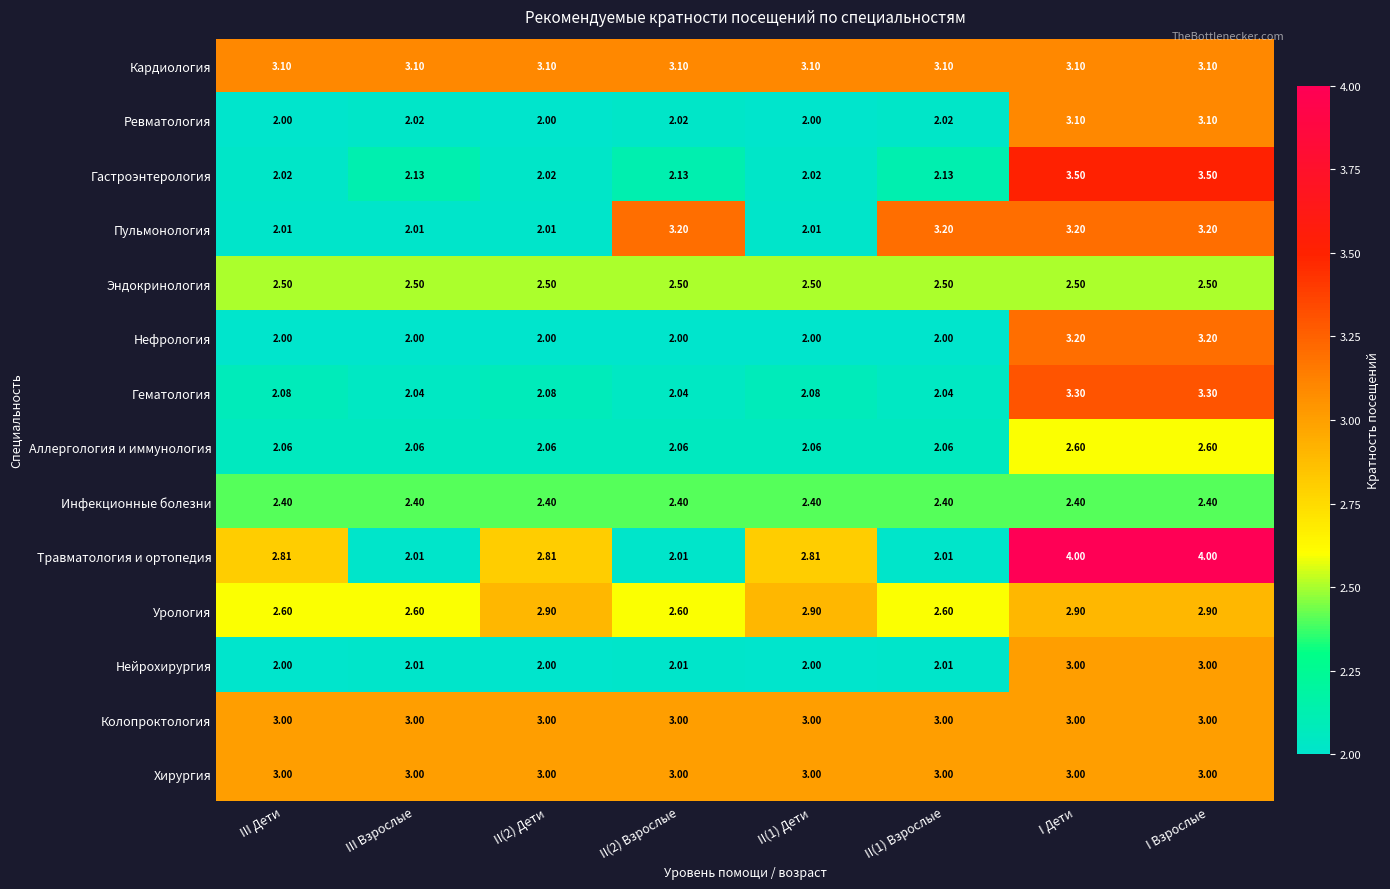

Which series has the largest range (max minus min)?

Травматология и ортопедия